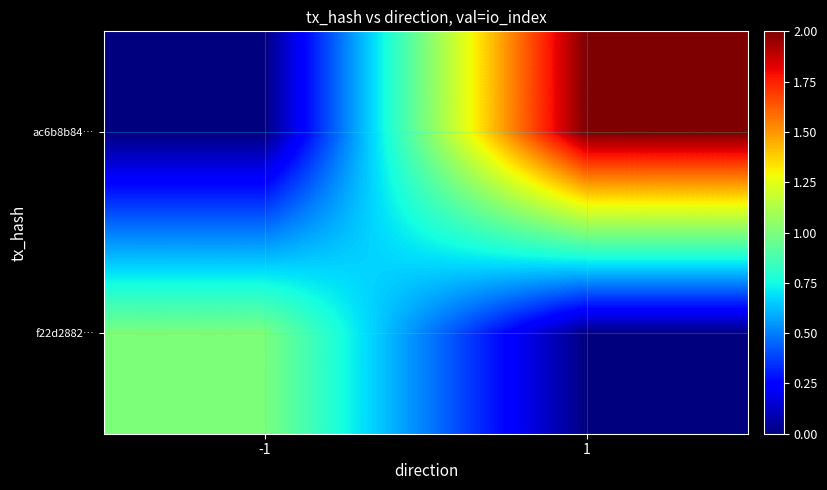

Reading right to left, transcribe all the data shown in this chart.

f22d2882…: 1=0	-1=1
ac6b8b84…: 1=2	-1=0